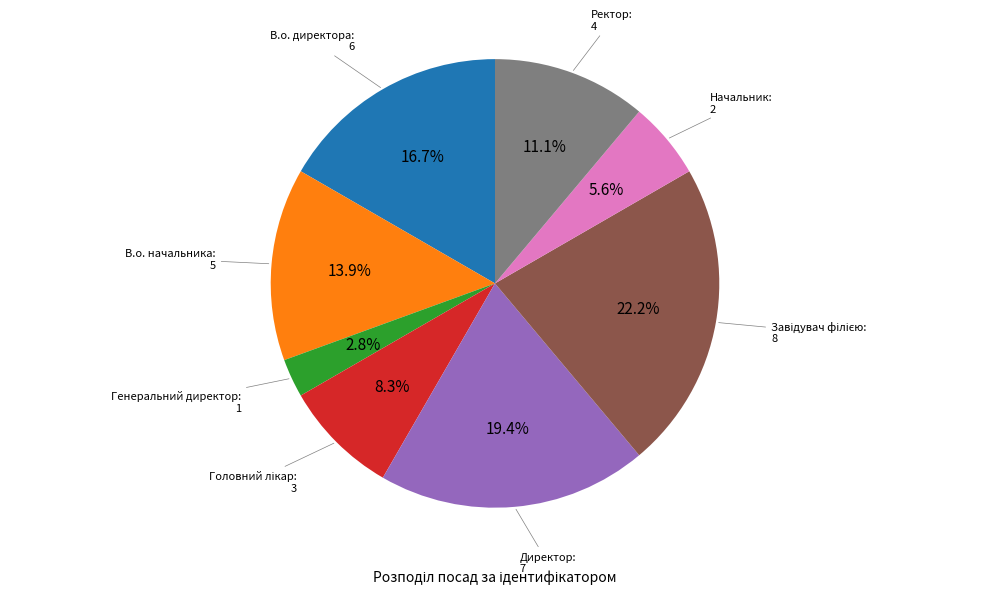

How many segments does this pie chart have?

8